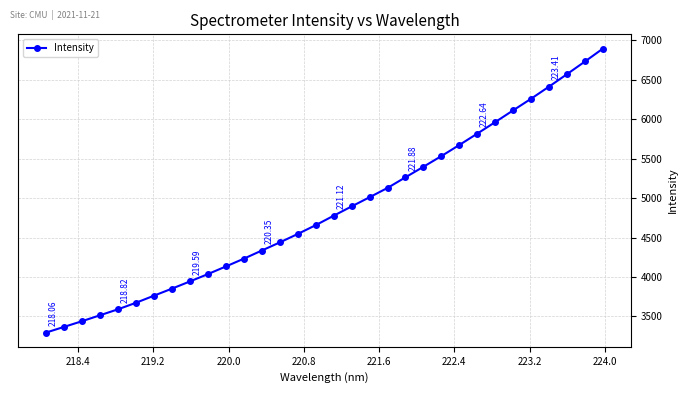

True or false: the data has more than 2 interior local peaks.

False